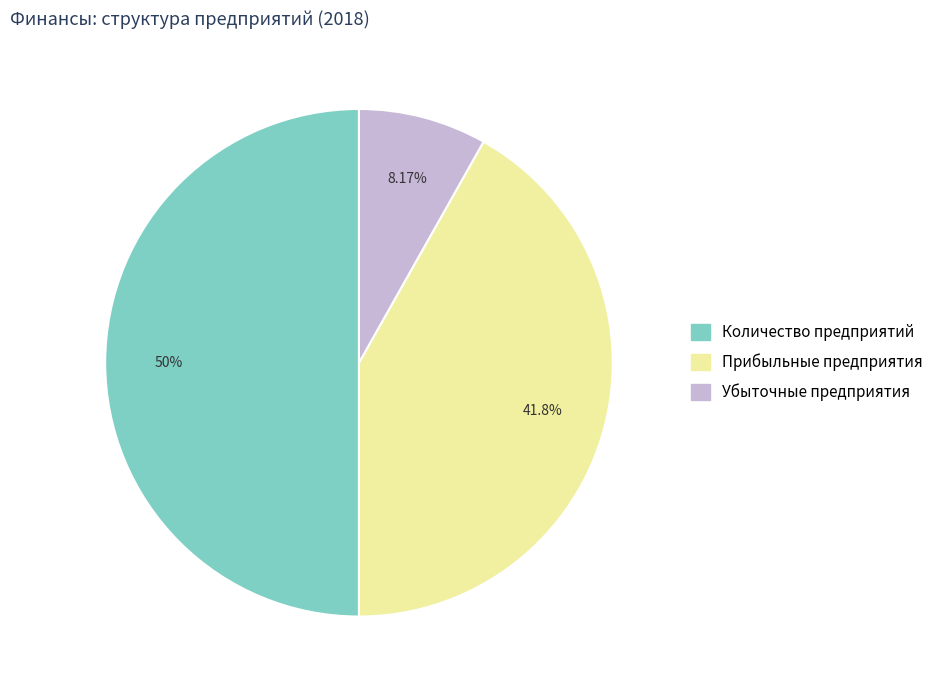

Does Убыточные предприятия represent more than half of the total?

No